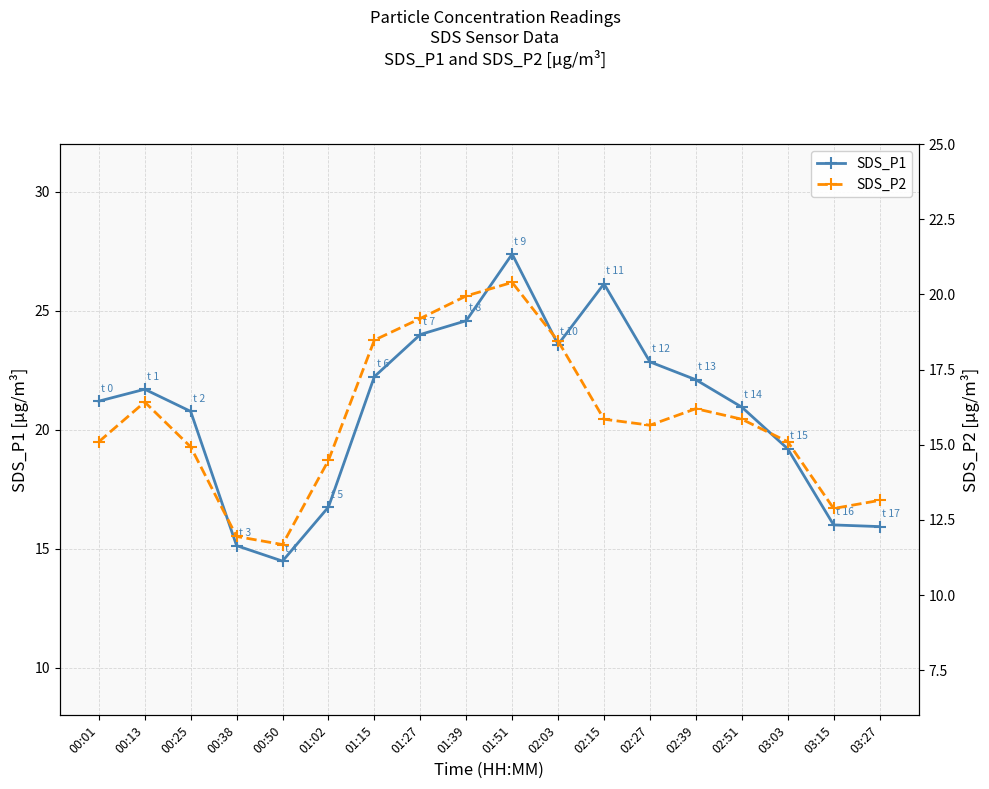

Rank the series by their average value, from lowest to highest.

SDS_P2, SDS_P1